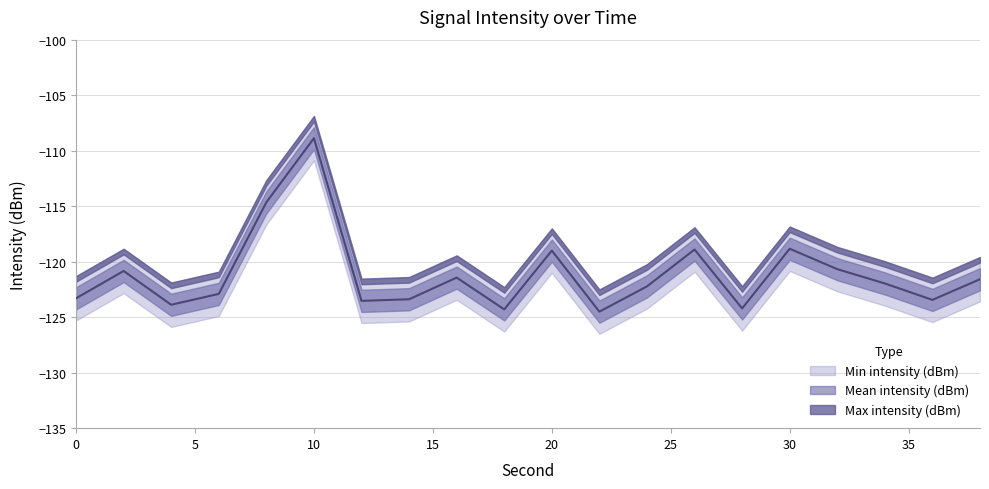

Reading right to left, list all the values displayed in this chart.

Min intensity (dBm): -123.6	-125.4	-124.0	-122.7	-120.8	-126.2	-120.9	-124.2	-126.5	-121.0	-126.3	-123.4	-125.4	-125.5	-110.9	-116.7	-124.9	-125.9	-122.8	-125.3
Mean intensity (dBm): -121.6	-123.4	-122.0	-120.7	-118.8	-124.2	-118.9	-122.2	-124.5	-119.0	-124.3	-121.4	-123.4	-123.5	-108.9	-114.7	-122.9	-123.9	-120.8	-123.3
Max intensity (dBm): -119.6	-121.4	-120.0	-118.7	-116.8	-122.2	-116.9	-120.2	-122.5	-117.0	-122.3	-119.4	-121.4	-121.5	-106.9	-112.7	-120.9	-121.9	-118.8	-121.3